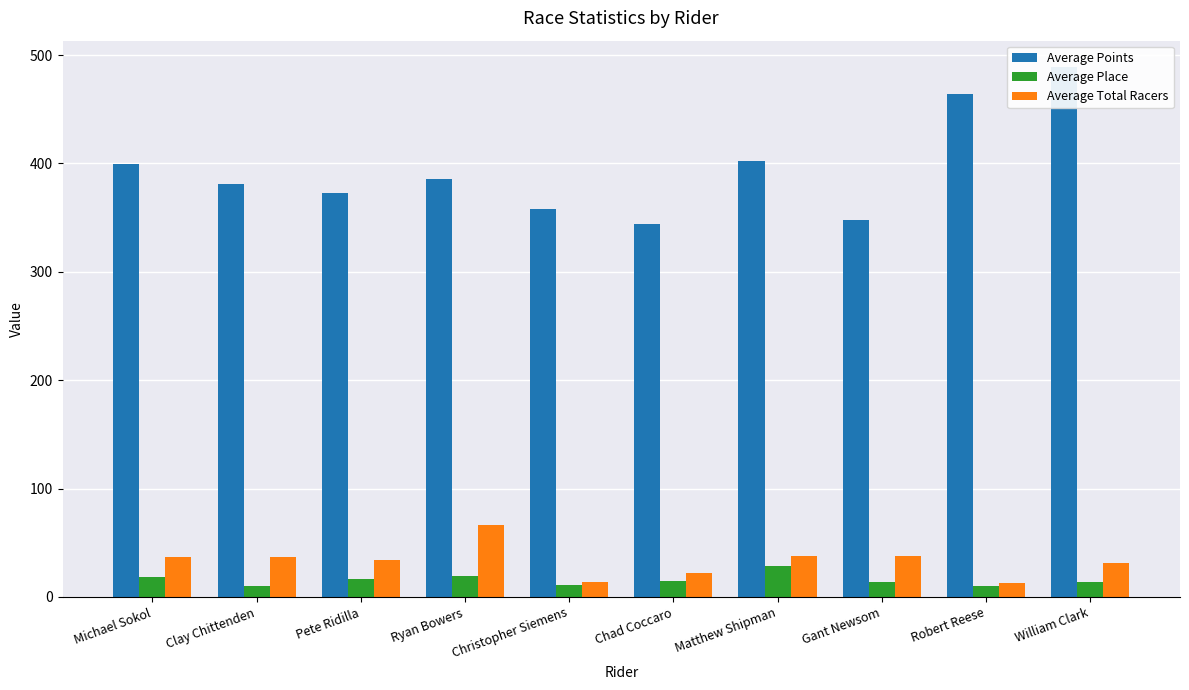

What is the spread (max minus min) of values at Matthew Shipman?

373.6